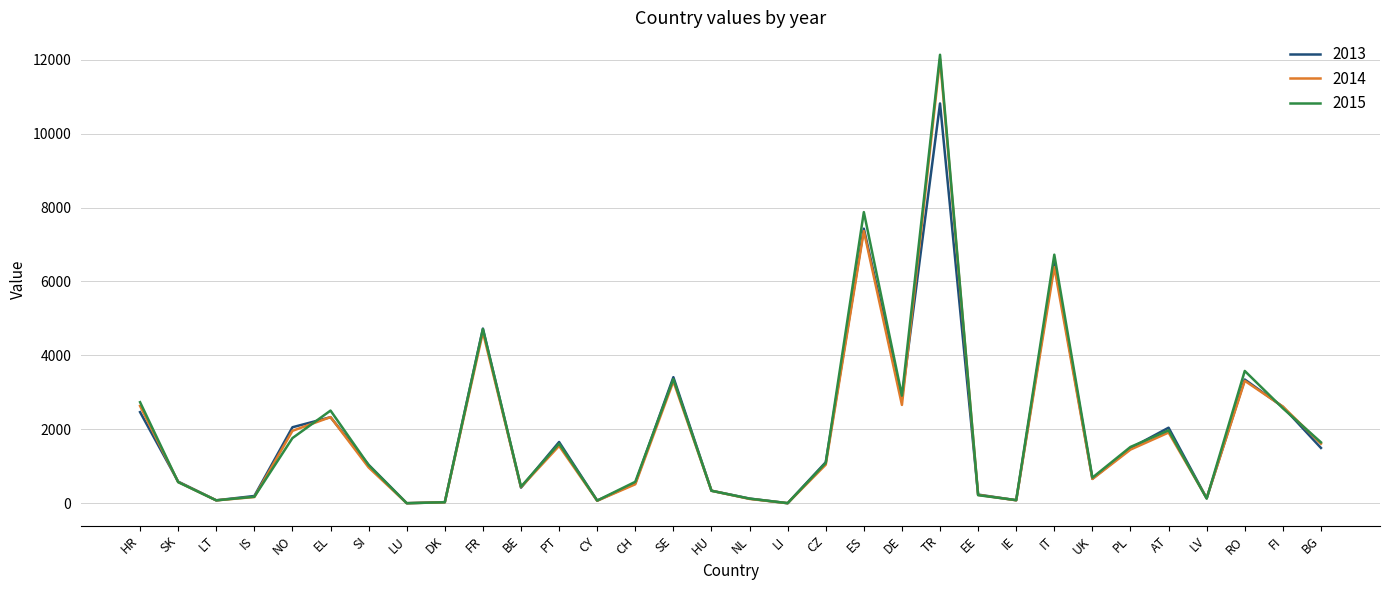

Does the chart display data point markers on the line(s)?

No